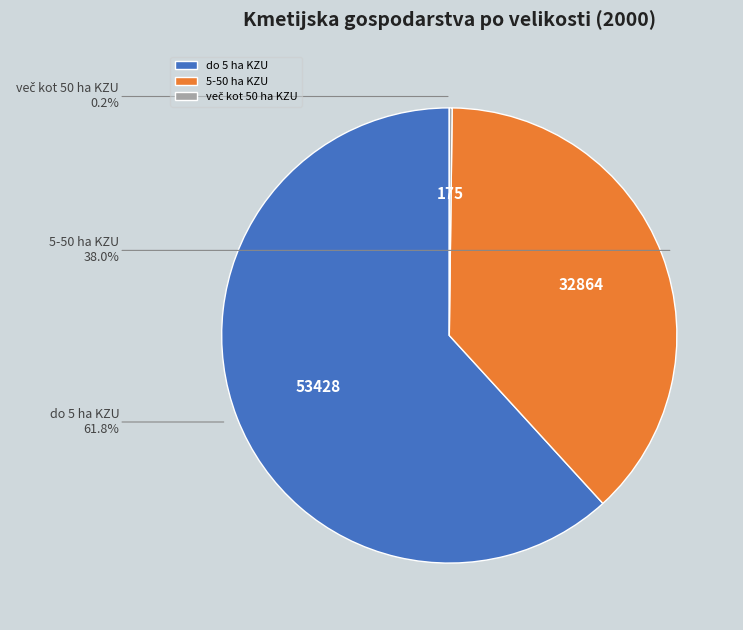

Which has a higher value, do 5 ha KZU or 5-50 ha KZU?

do 5 ha KZU